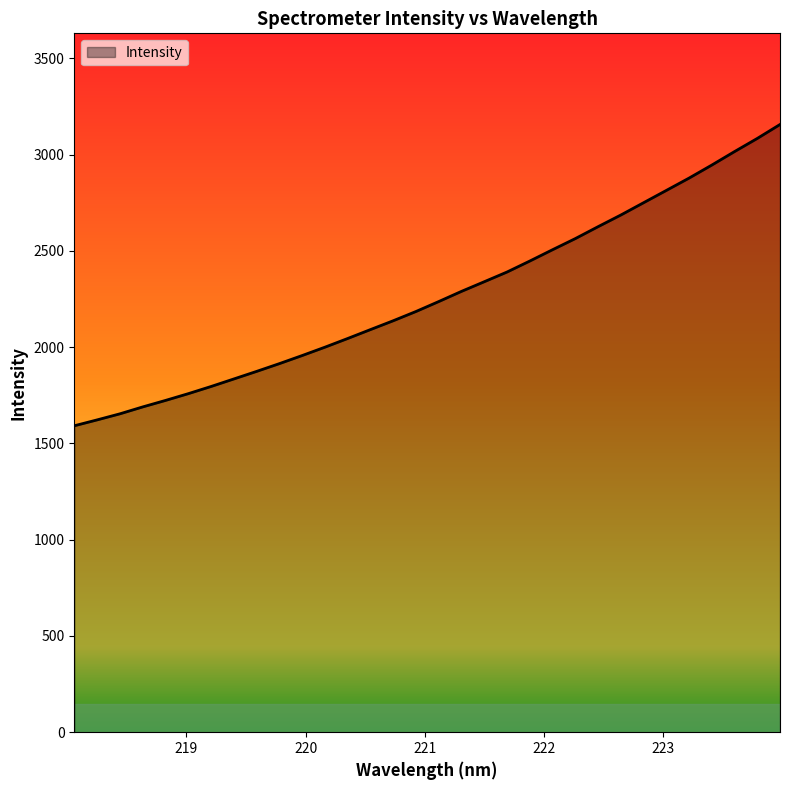

How many values are below 2236?

16